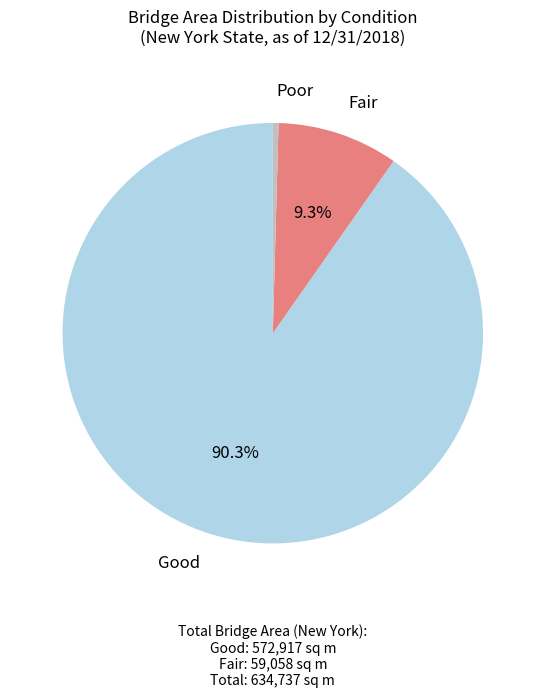

Is there a majority slice in this chart?

Yes